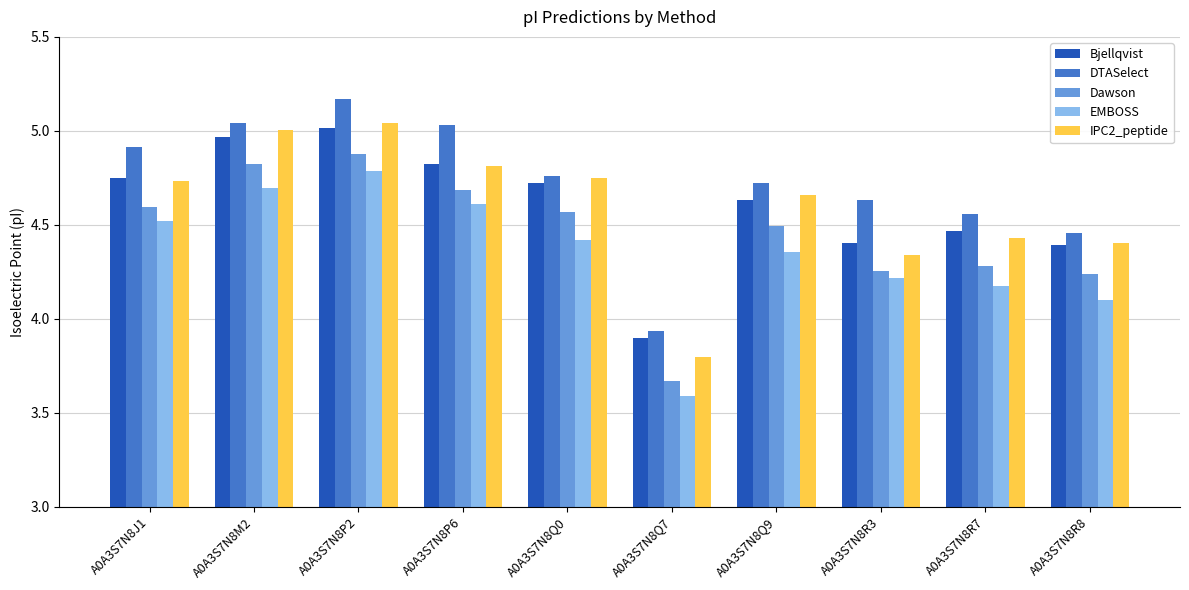

What is the spread (max minus min) of values at A0A3S7N8Q9?

0.4